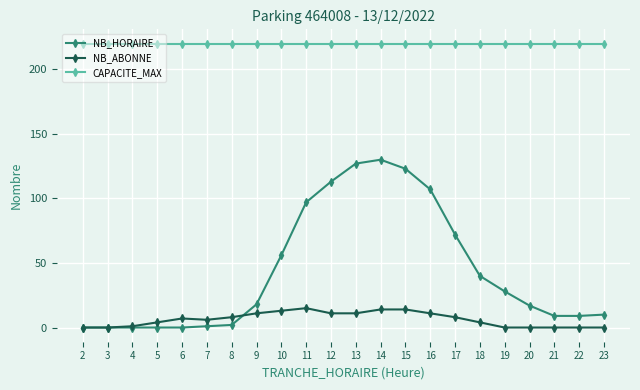

The value of CAPACITE_MAX at 16 is 362. True or false?

False